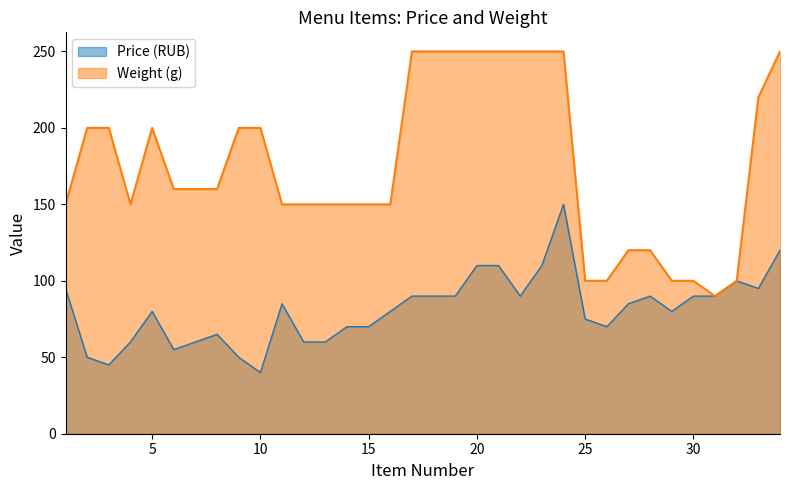

How many lines are shown in the chart?

2